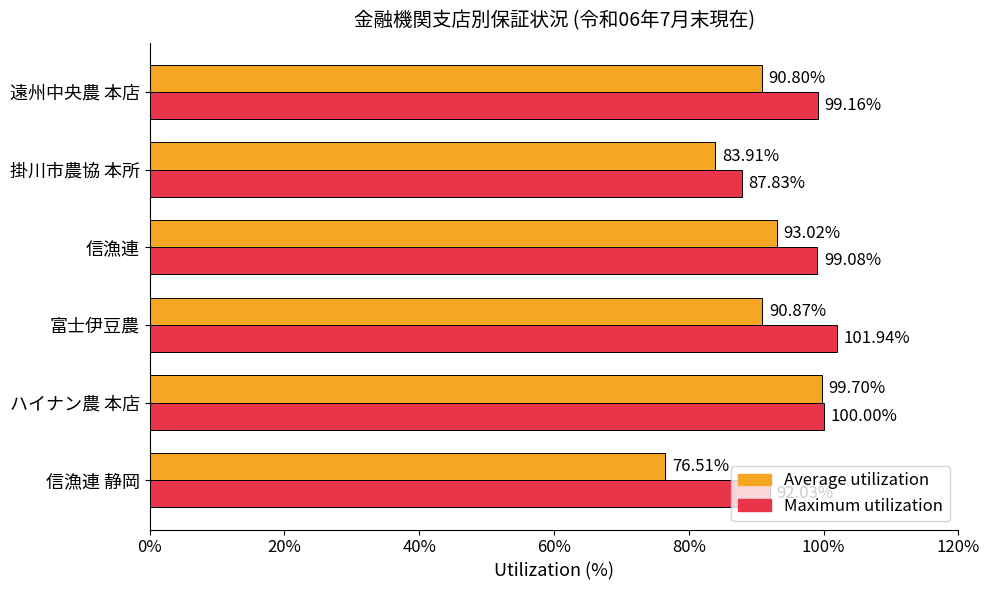

At which category does the chart reach its peak across all series?

富士伊豆農